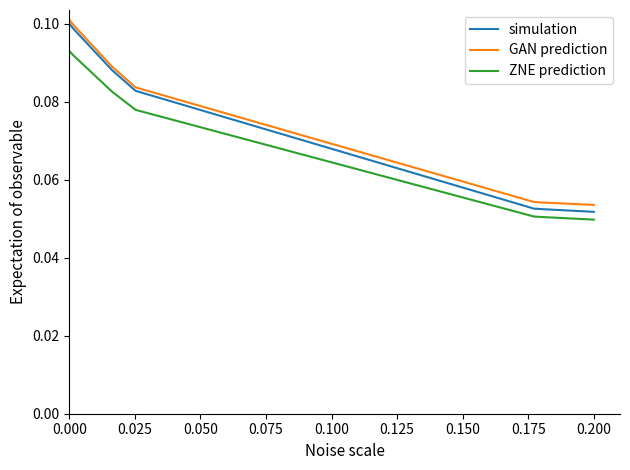

True or false: GAN prediction and ZNE prediction intersect in this chart.

False